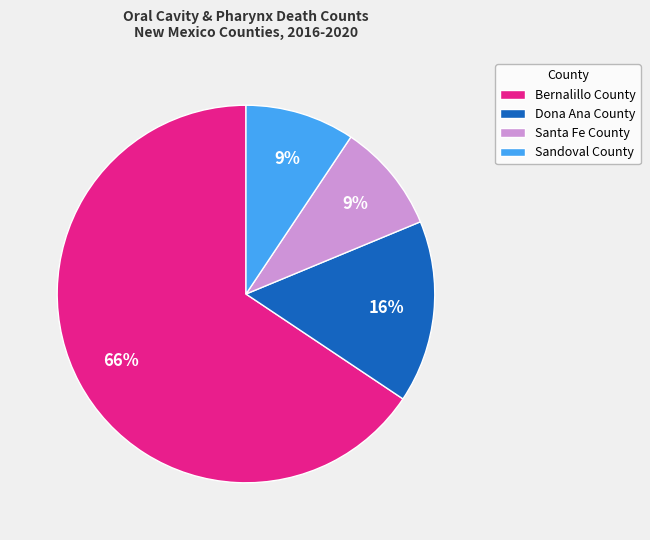

Is the sum of Sandoval County and Santa Fe County greater than half?

No